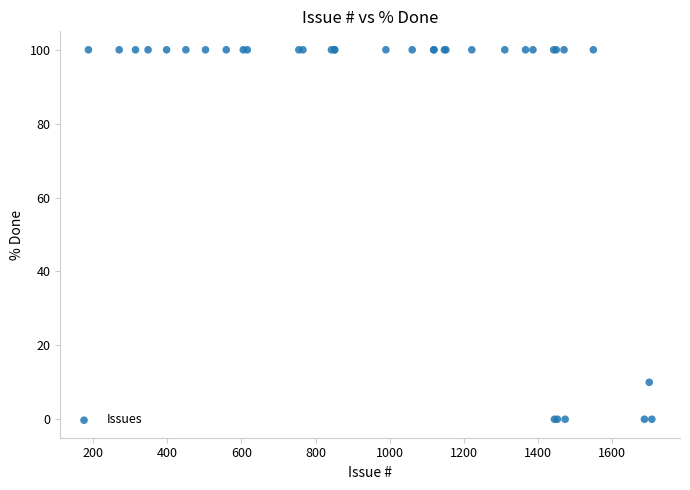

What Y value in the scatter plot is closest to 50?

10